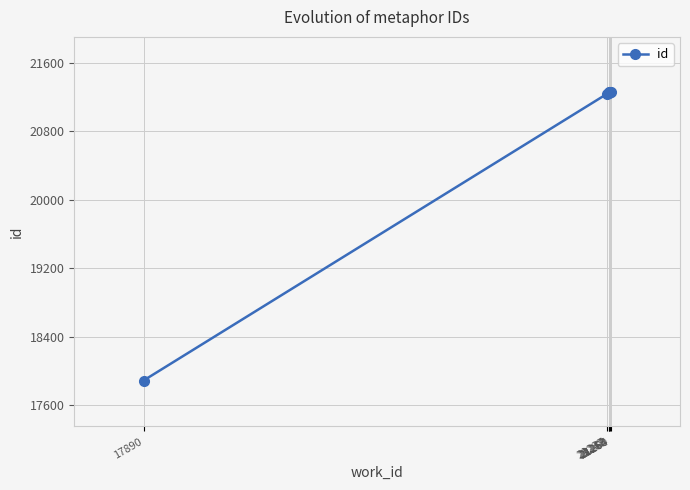

What is the change in value from 21253 to 21264?

+11